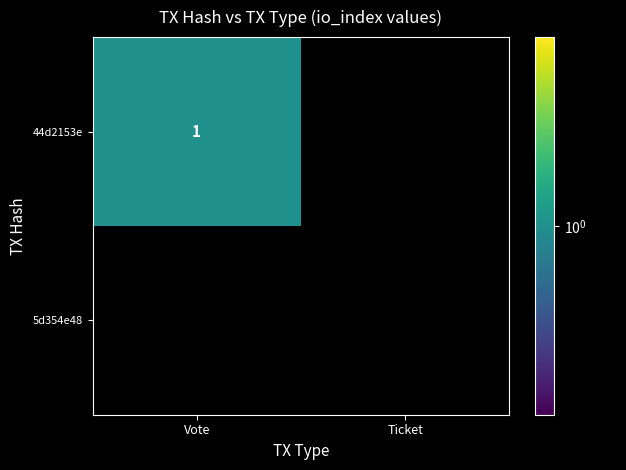

What is the total value across all series at Vote?

1